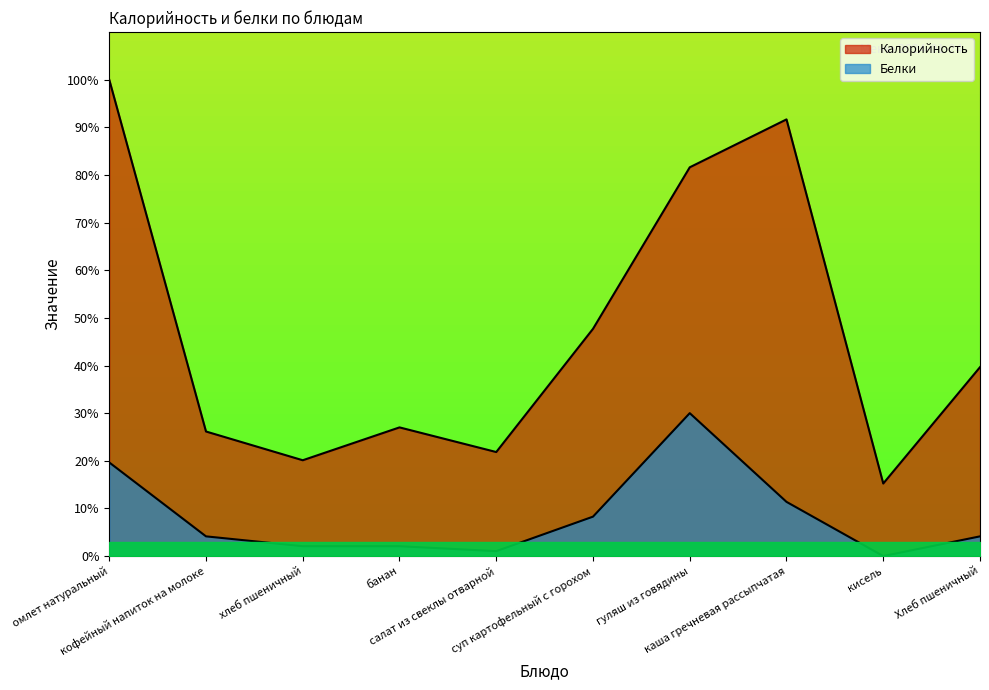

How many interior local valleys does the Белки series have?

2